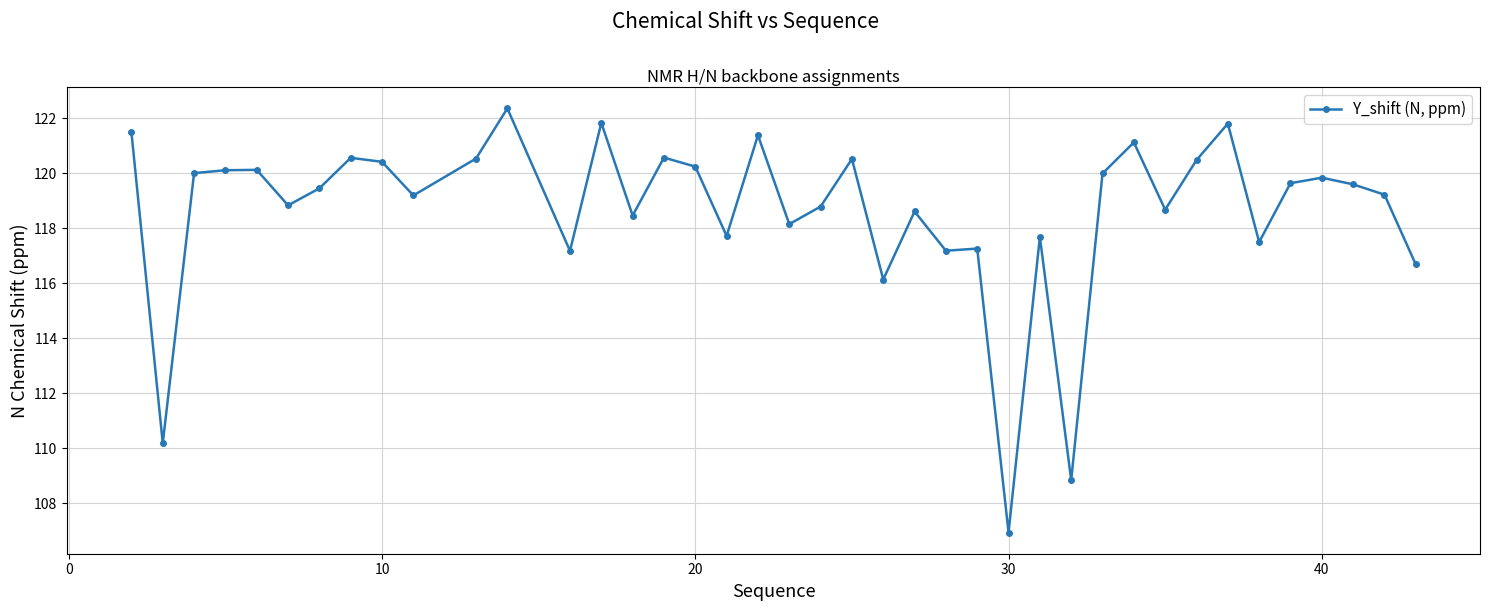

True or false: there are more than 2 points higher than both neighbors.

True